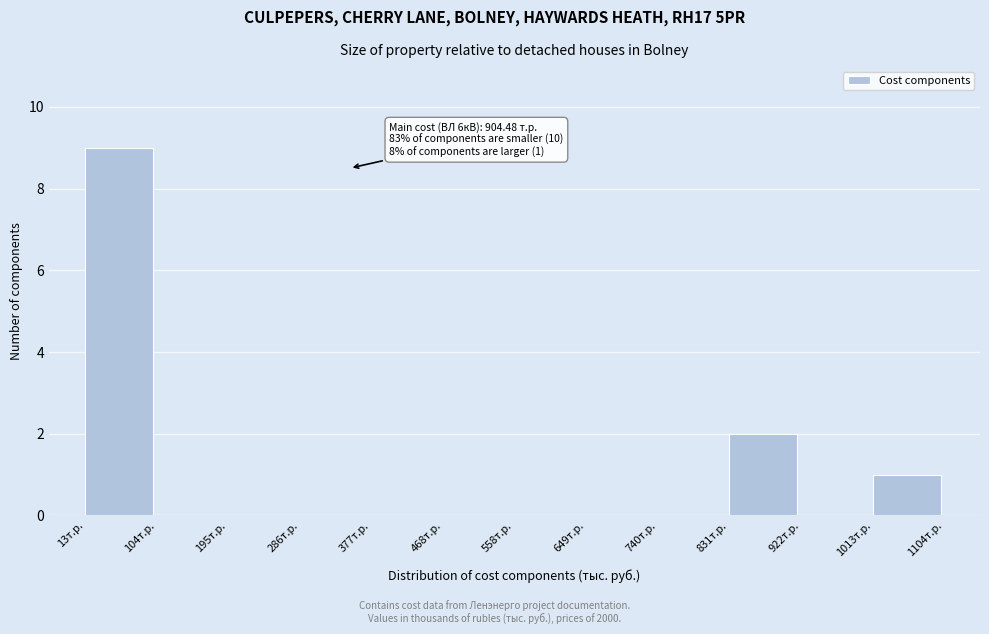

Which range on the x-axis has the tallest bar?

10 to 100